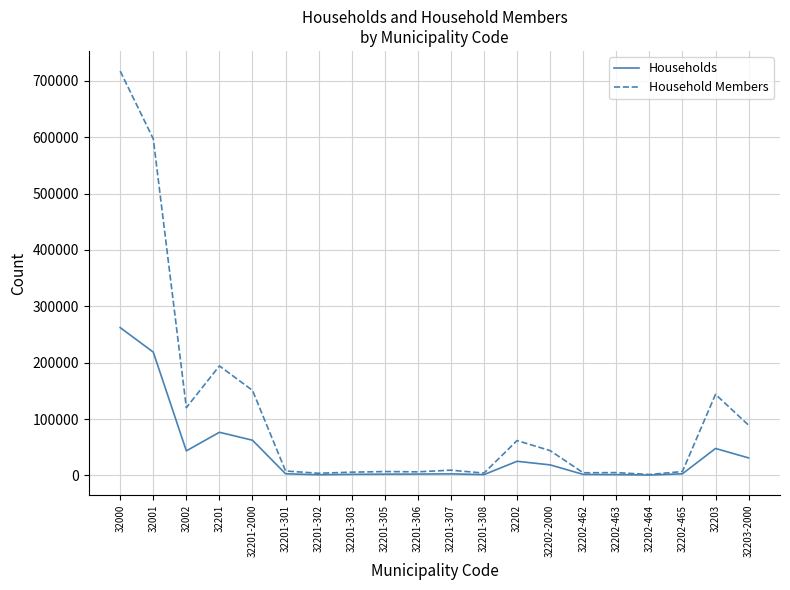

At how many categories does at least one series exceed 50656?

8